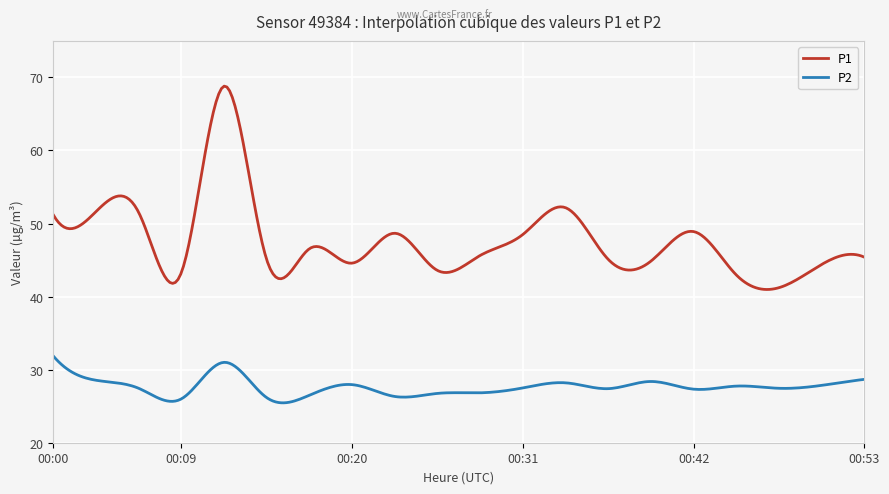

True or false: P2 and P1 intersect in this chart.

False